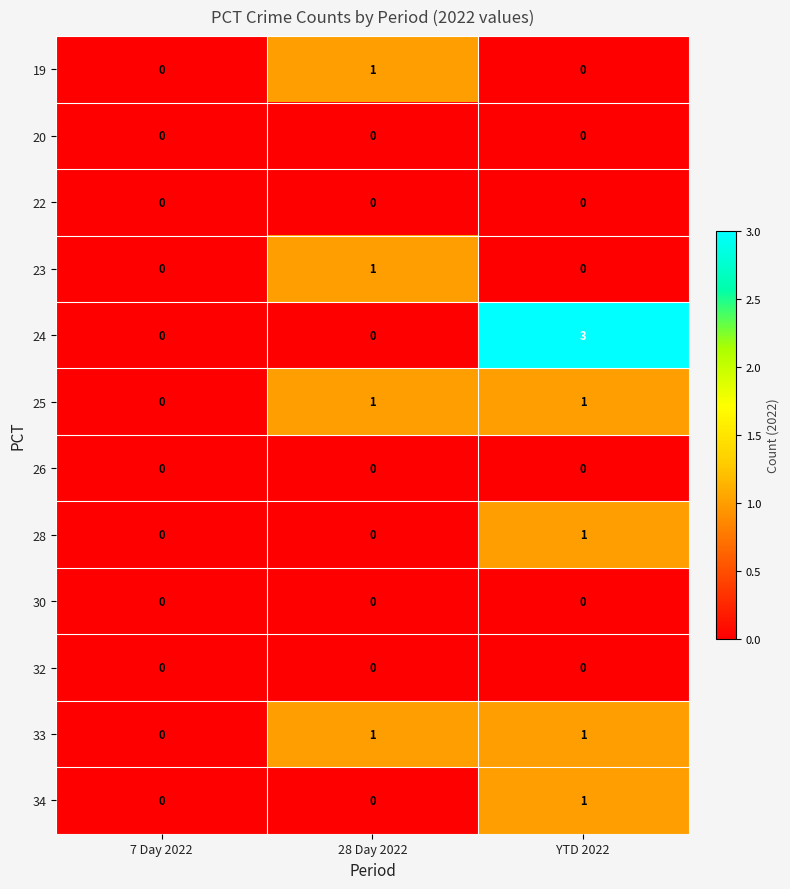

What is the spread (max minus min) of values at YTD 2022?

3